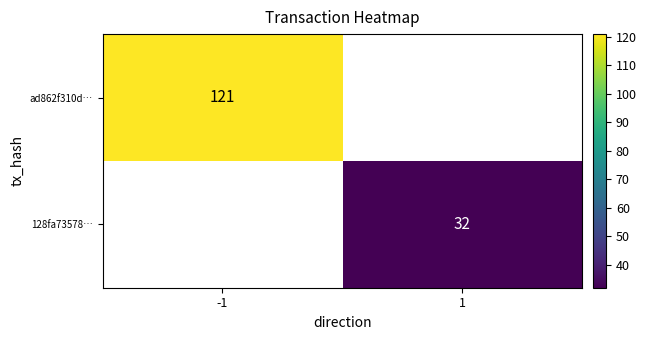

Is the value of ad862f310d… at -1 greater than the value of 128fa73578… at 1?

Yes